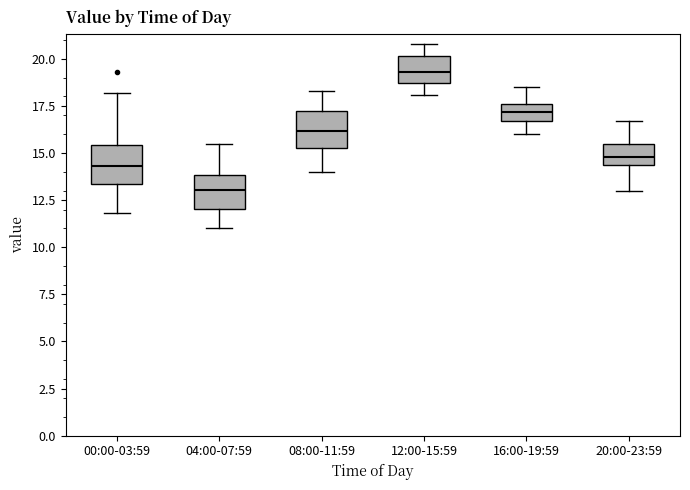

Reading left to right, transcribe this box plot: for each box, give where its median line is, the range the box spans, and where its two whiskers end, as read against the y-axis. The values are not printed on the chart, so give them approximately, as read against the axis.

00:00-03:59: median 14.5, box 13.5 to 15.5, whiskers 12.0 to 18.0
04:00-07:59: median 13.0, box 12.0 to 14.0, whiskers 11.0 to 15.5
08:00-11:59: median 16.0, box 15.5 to 17.5, whiskers 14.0 to 18.5
12:00-15:59: median 19.5, box 18.5 to 20.0, whiskers 18.0 to 21.0
16:00-19:59: median 17.0, box 16.5 to 17.5, whiskers 16.0 to 18.5
20:00-23:59: median 15.0, box 14.5 to 15.5, whiskers 13.0 to 16.5